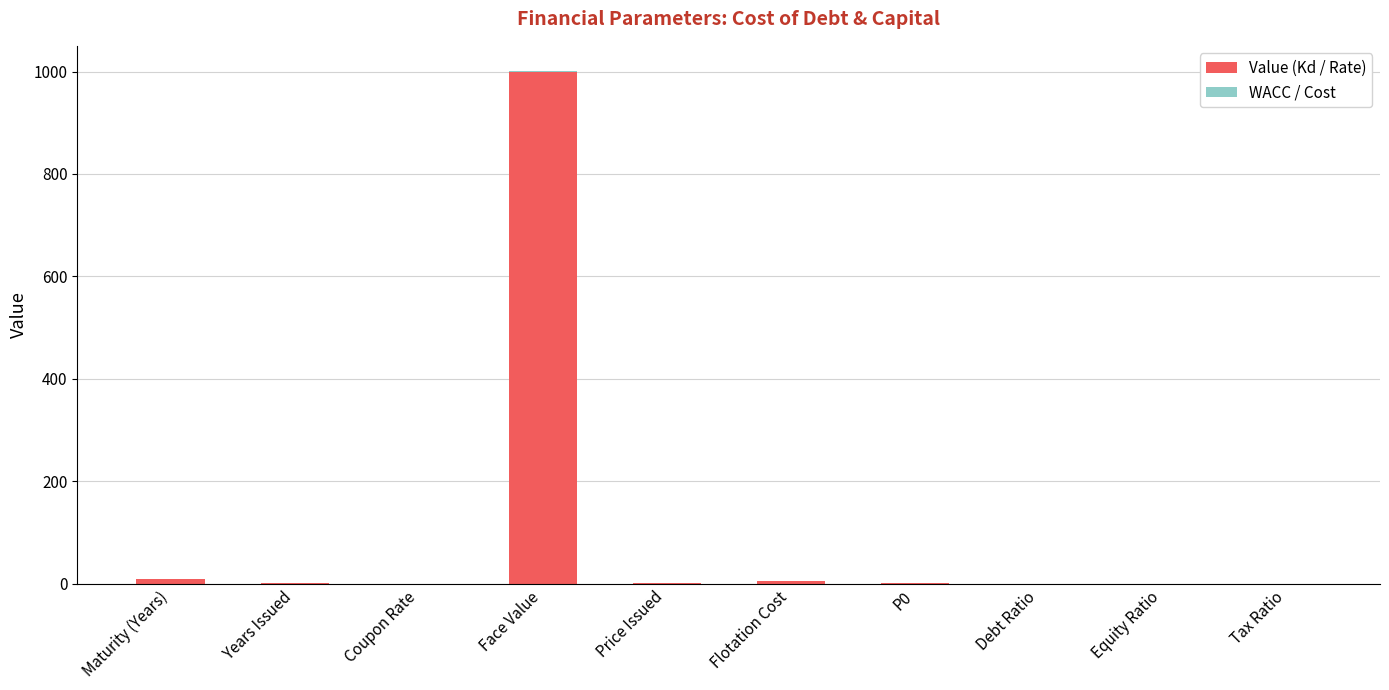

True or false: Value (Kd / Rate) has a value of 1000.0 at Face Value.

True